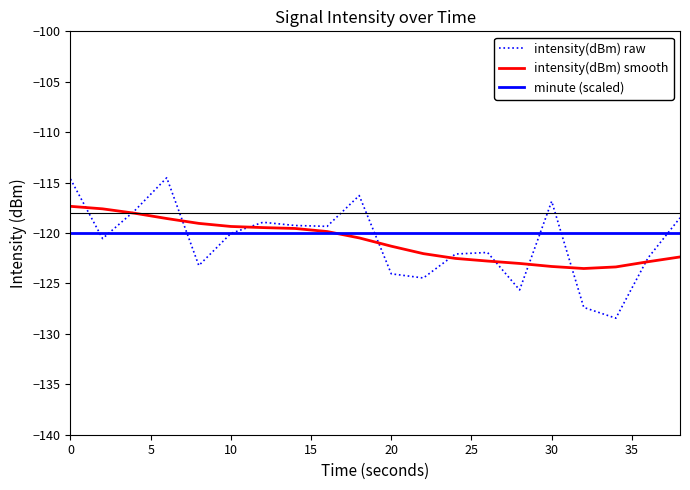

Does the chart display data point markers on the line(s)?

No